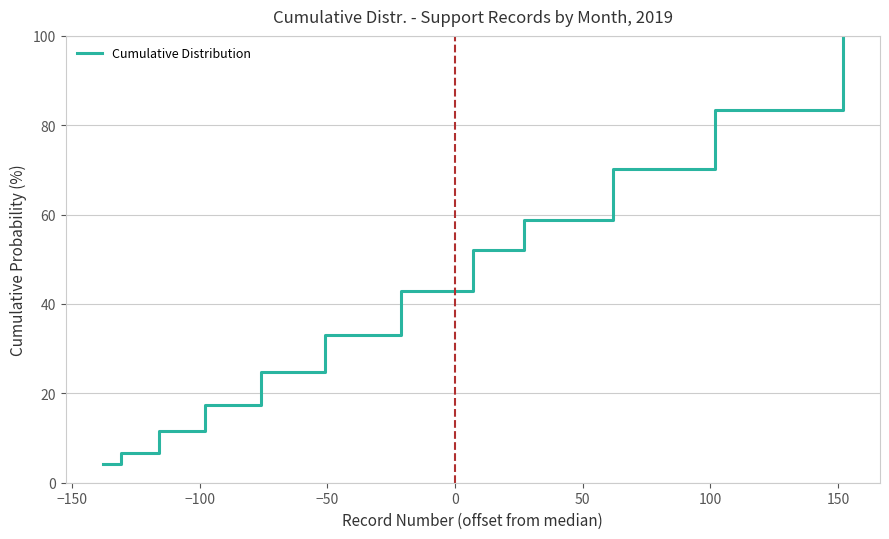

What is the average value?

42.1